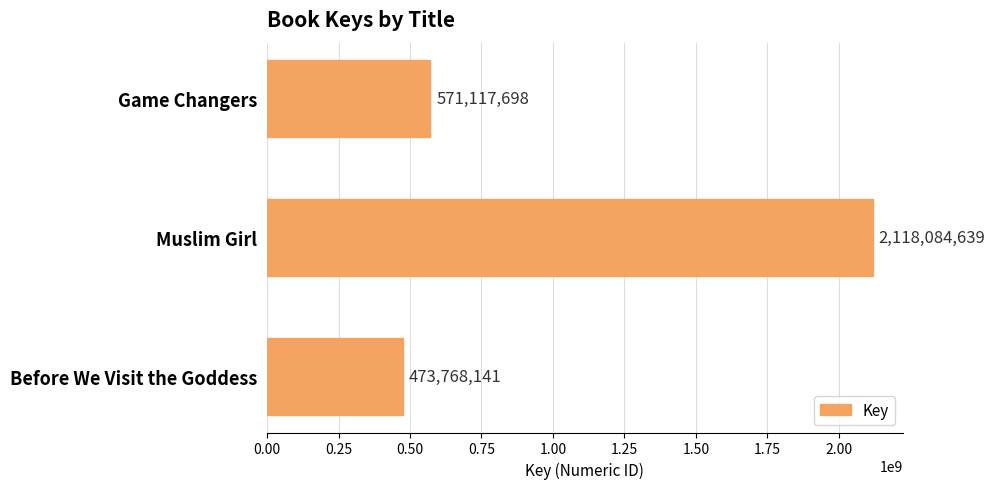

What value does the data have at Before We Visit the Goddess?

473768141